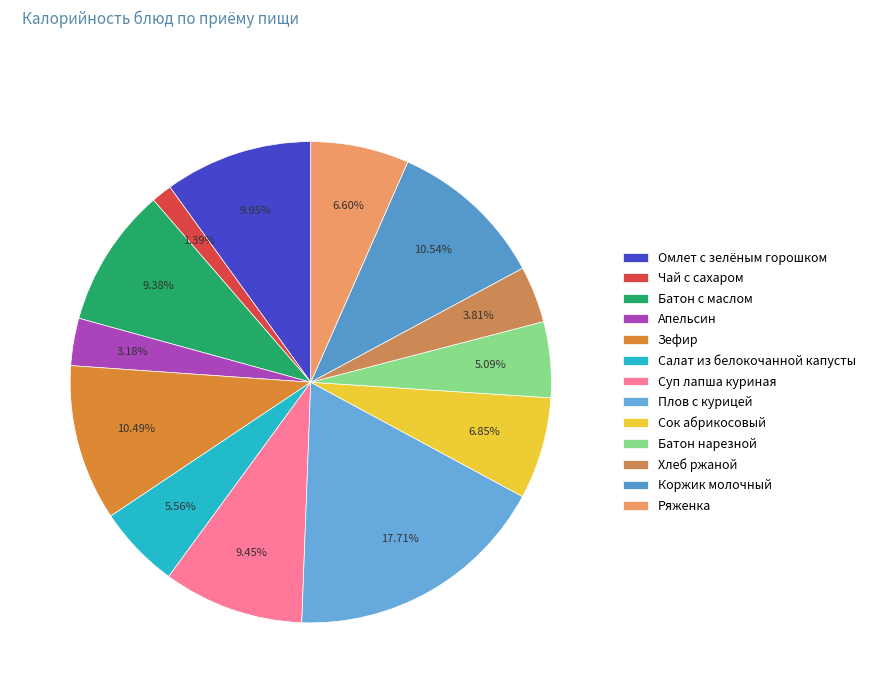

To the nearest percent, what is the difference between the largest and smallest slice percentages?

16%